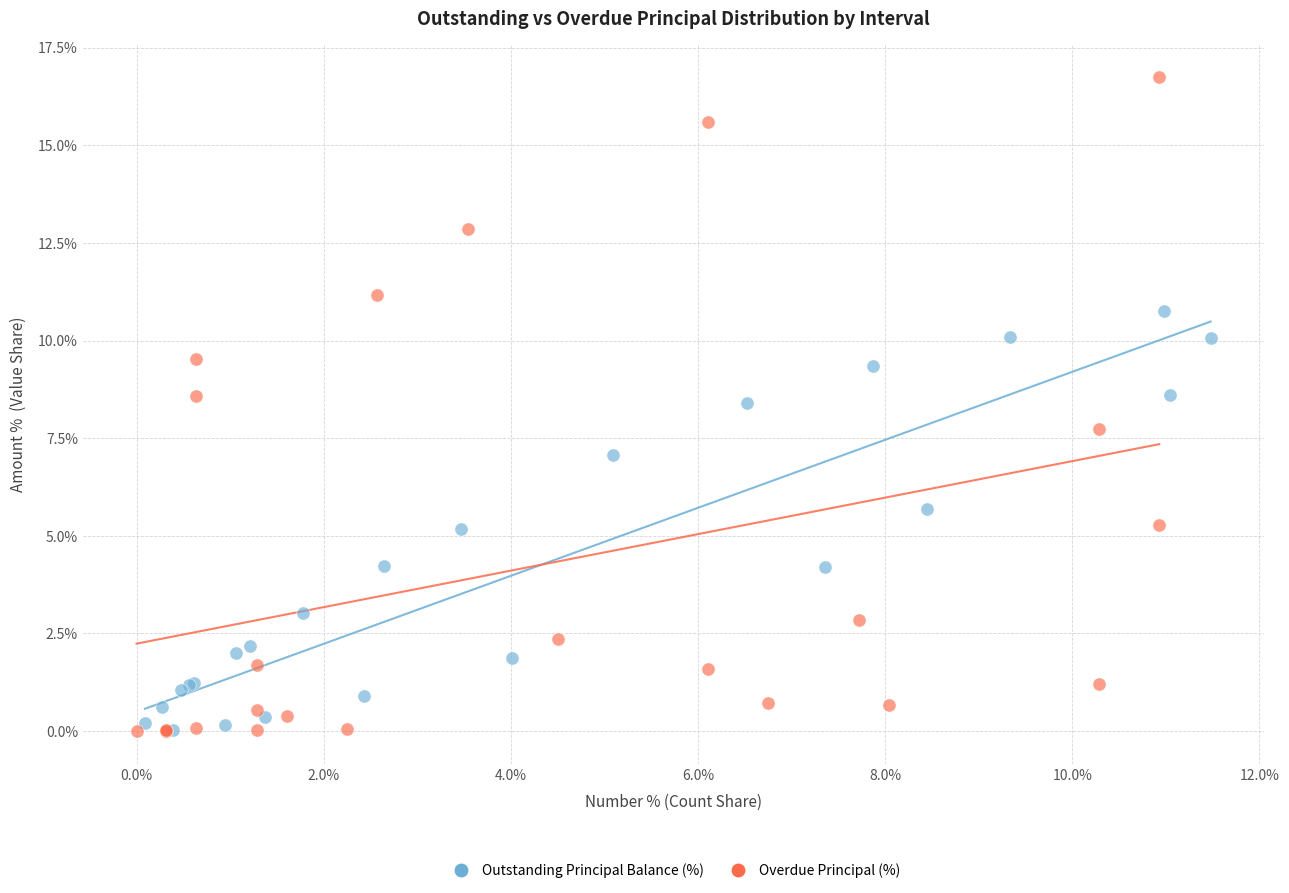

What are all the series names shown in the legend?

Outstanding Principal Balance (%), Overdue Principal (%)